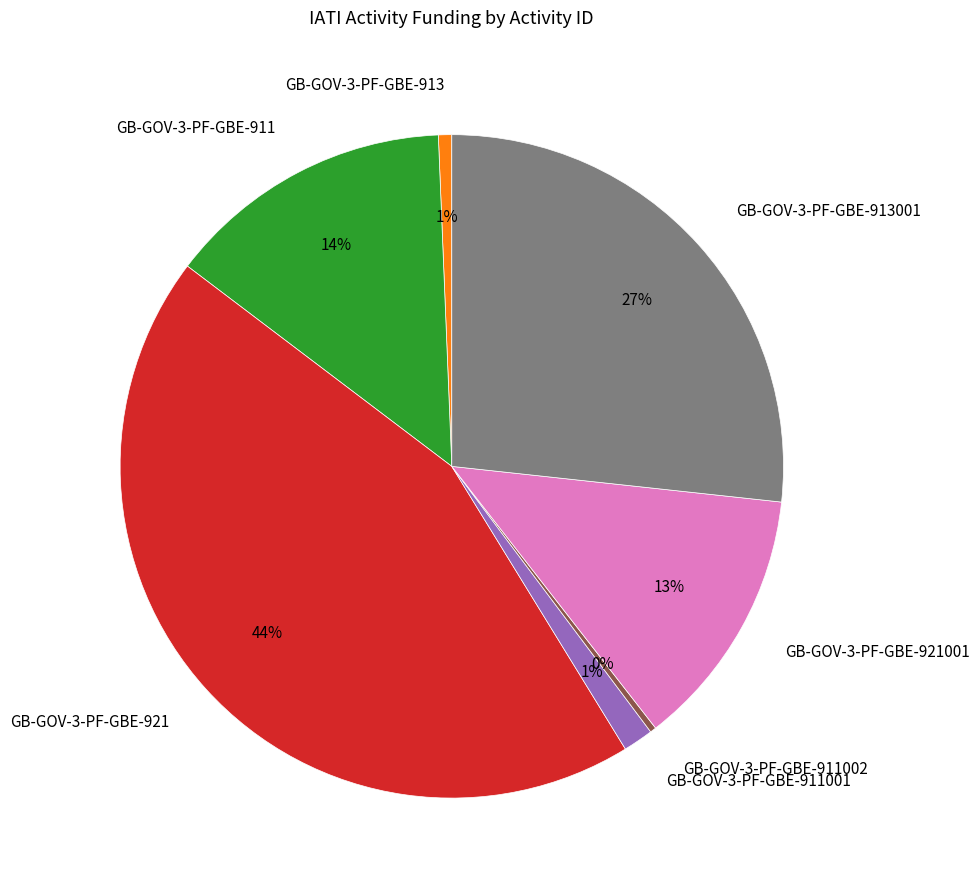

Does GB-GOV-3-PF-GBE-911001 account for over 50% of the chart?

No